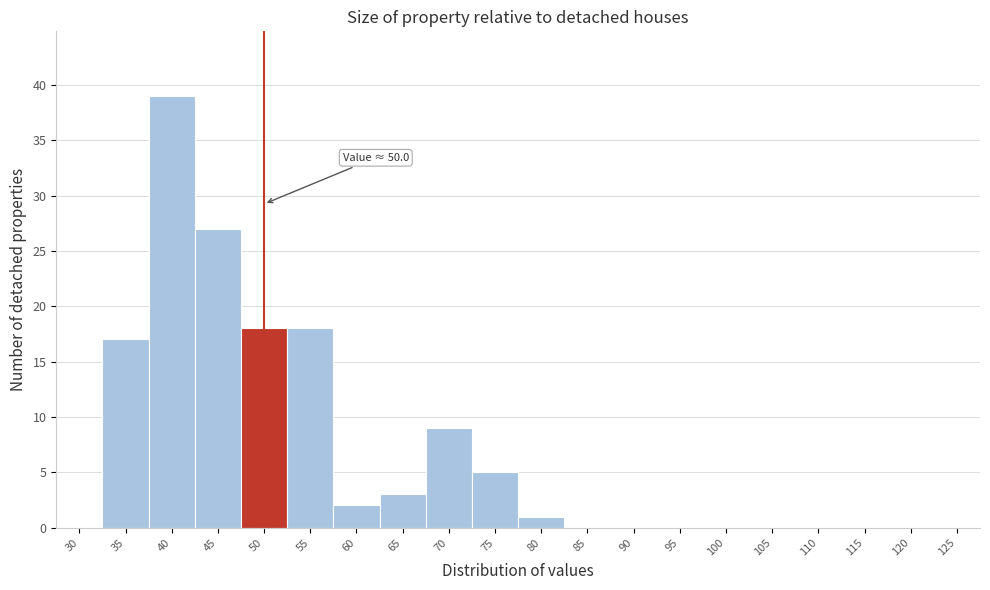

Reading left to right, list all the values displayed in this chart.

30=0	35=17	40=39	45=27	50=18	55=18	60=2	65=3	70=9	75=5	80=1	85=0	90=0	95=0	100=0	105=0	110=0	115=0	120=0	125=0